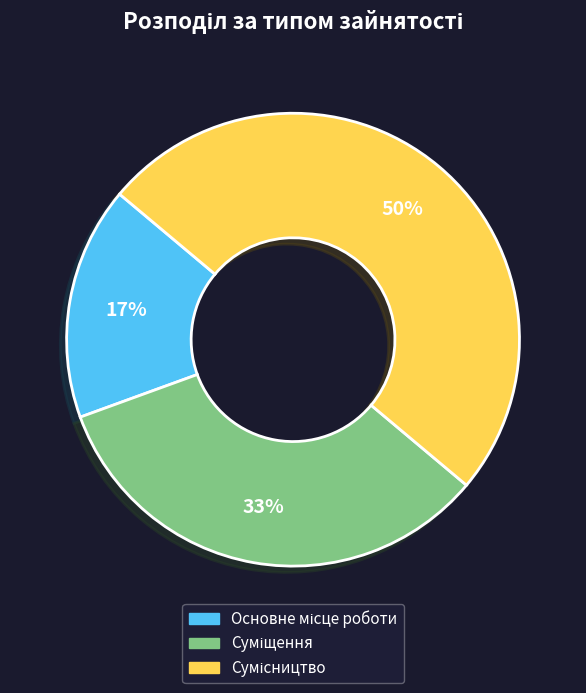

To the nearest percent, what is the difference between the largest and smallest slice percentages?

33%